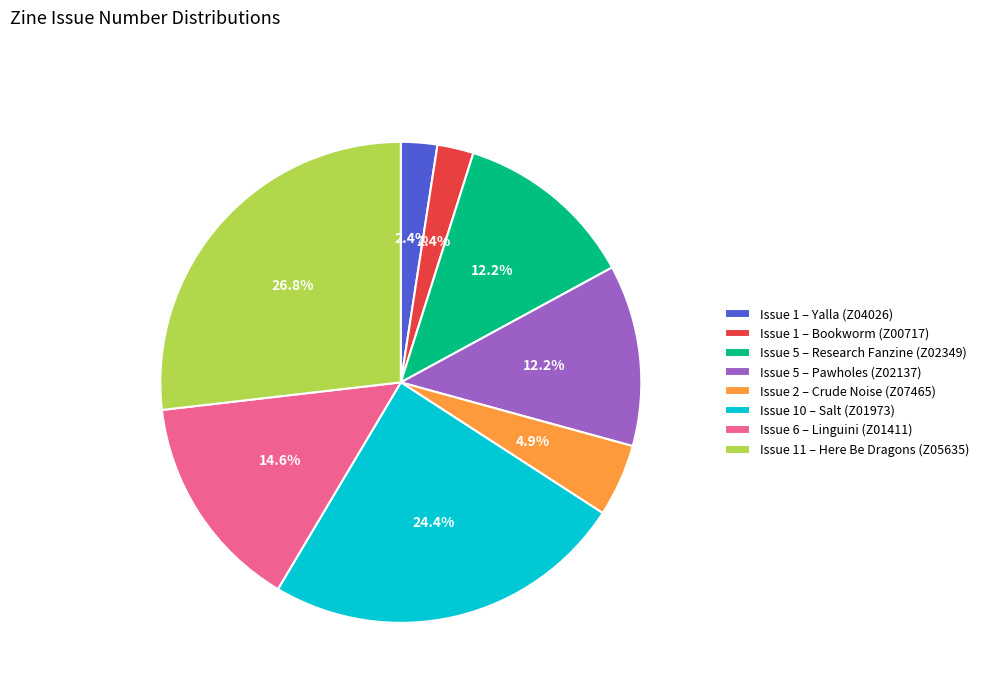

Which slice is the largest?

Issue 11 – Here Be Dragons (Z05635)